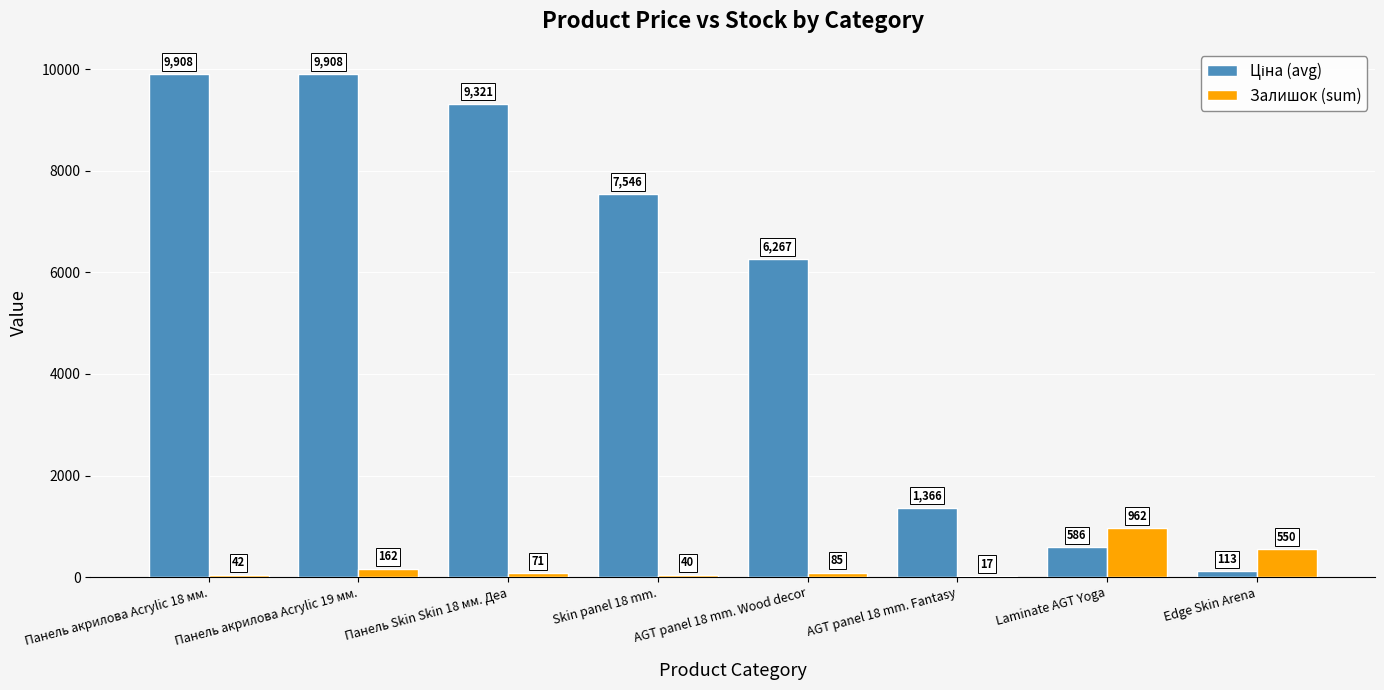

At which category is the sum across all series the highest?

Панель акрилова Acrylic 19 мм.